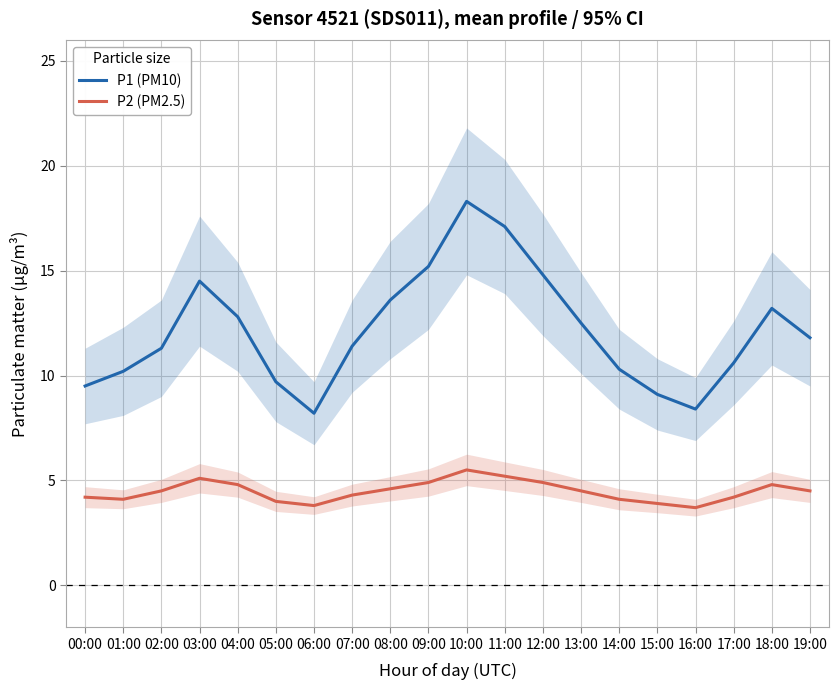

At which category does P2 (PM2.5) reach its first local peak?

03:00